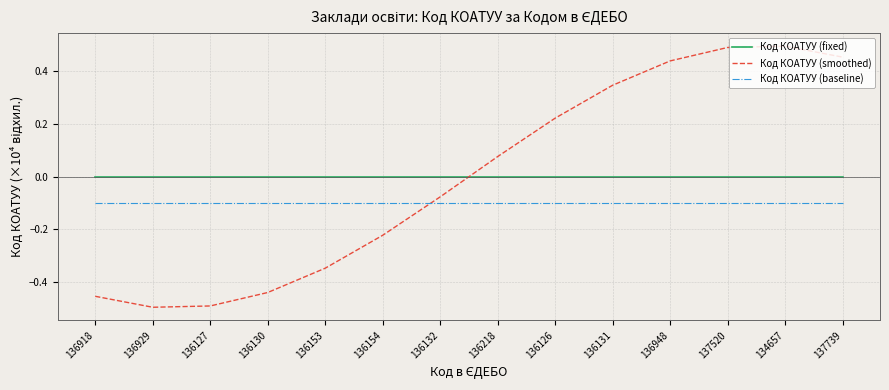

True or false: Код КОАТУУ (baseline) and Код КОАТУУ (fixed) cross at least once.

False